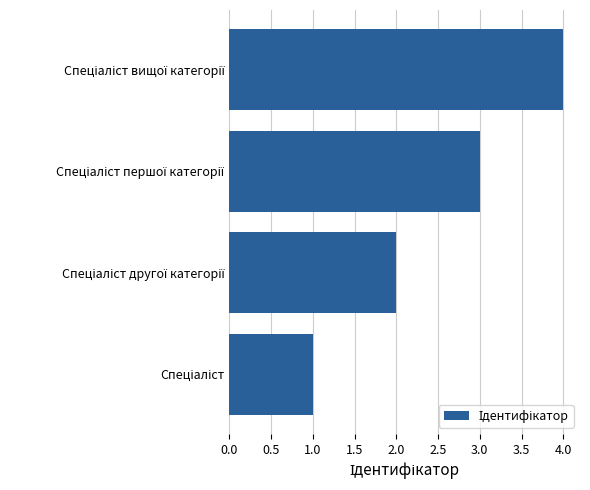

What is the greatest value displayed?

4